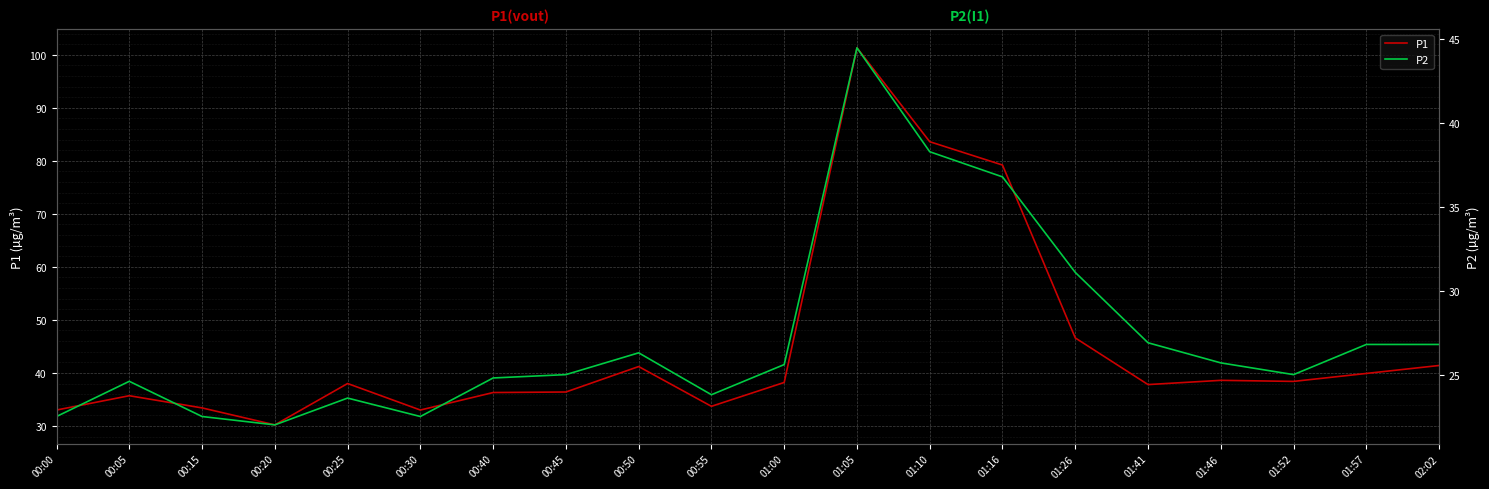

At 00:20, list the series in order from smallest to largest.

P2, P1